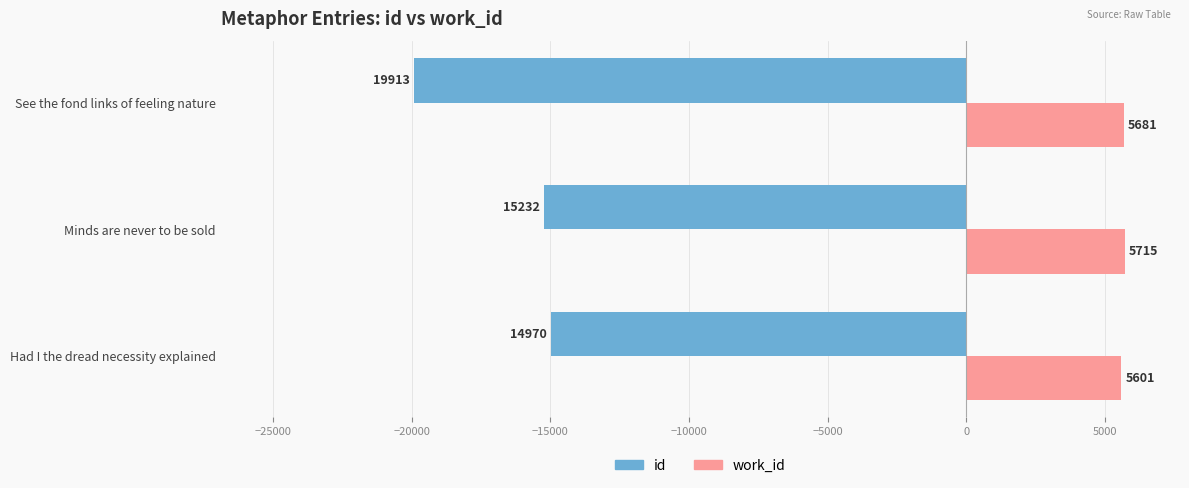

How many data points in id are above -15232?

1